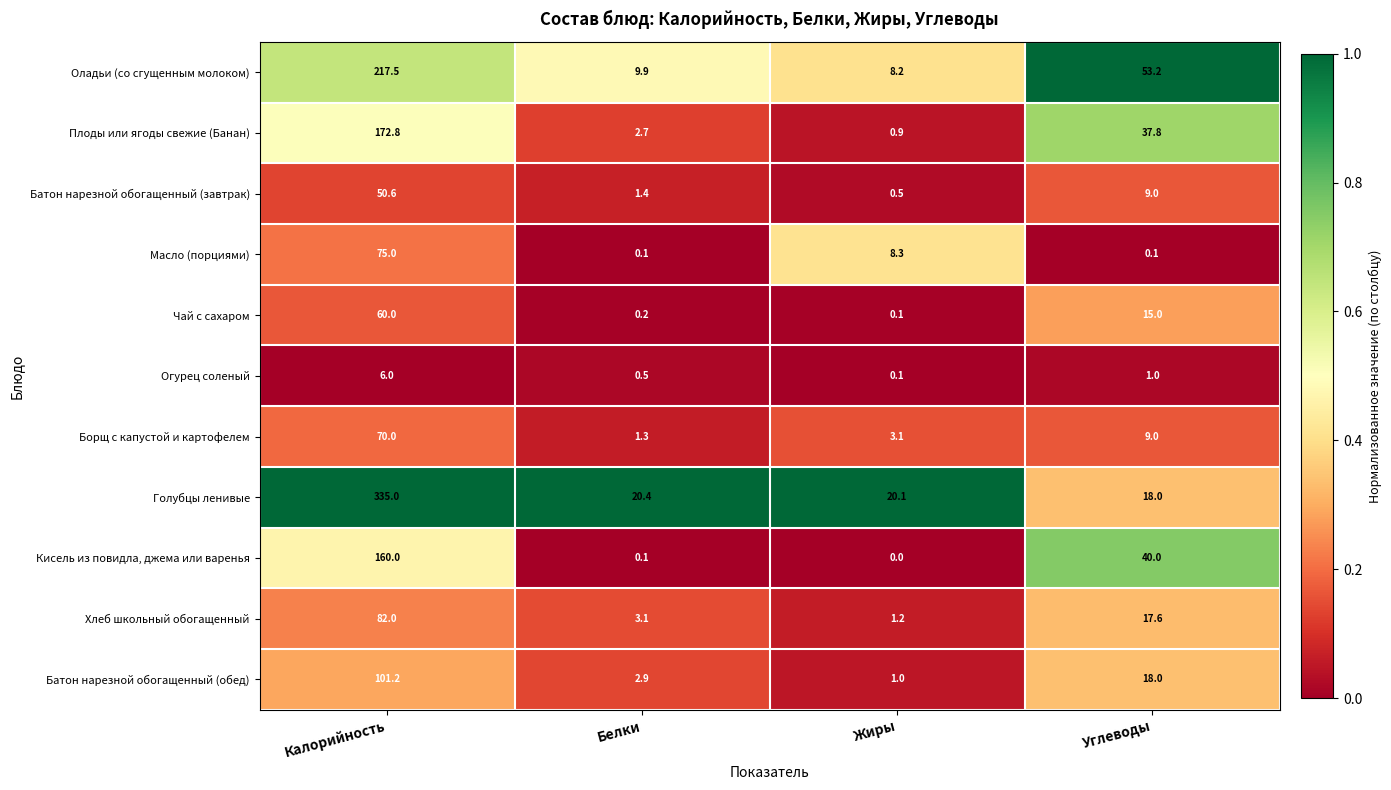

At how many categories does at least one series exceed 0?

4